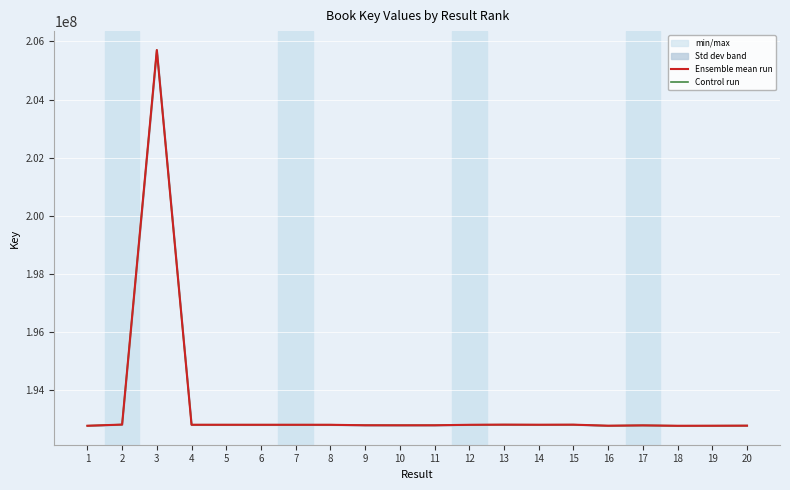

Reading left to right, transcribe all the data shown in this chart.

Ensemble mean run: 192762999.0	192802991.0	205703535.0	192796689.0	192796487.0	192796179.0	192796332.0	192795956.0	192780224.0	192779028.0	192779649.0	192795772.0	192801271.0	192797963.0	192800610.0	192764564.0	192776563.0	192762210.0	192763710.0	192766614.0
Control run: 192762999.0	192803478.0	205704456.3	192797944.7	192797941.1	192797673.9	192797705.7	192797059.6	192780937.9	192779274.9	192779402.1	192795058.1	192800167.4	192796589.3	192799115.1	192763109.9	192775307.3	192761288.7	192763223.0	192766614.0